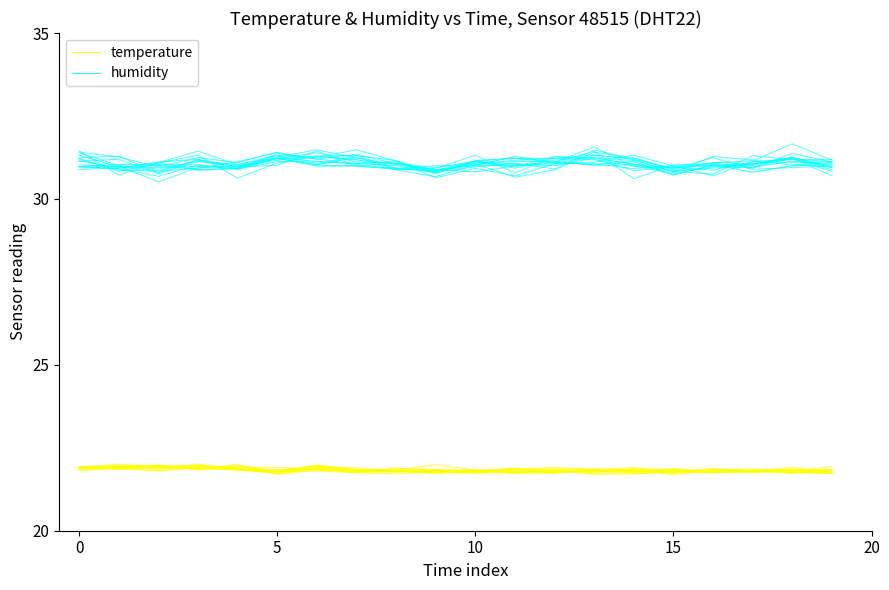

Which series has the largest total across all categories?

humidity